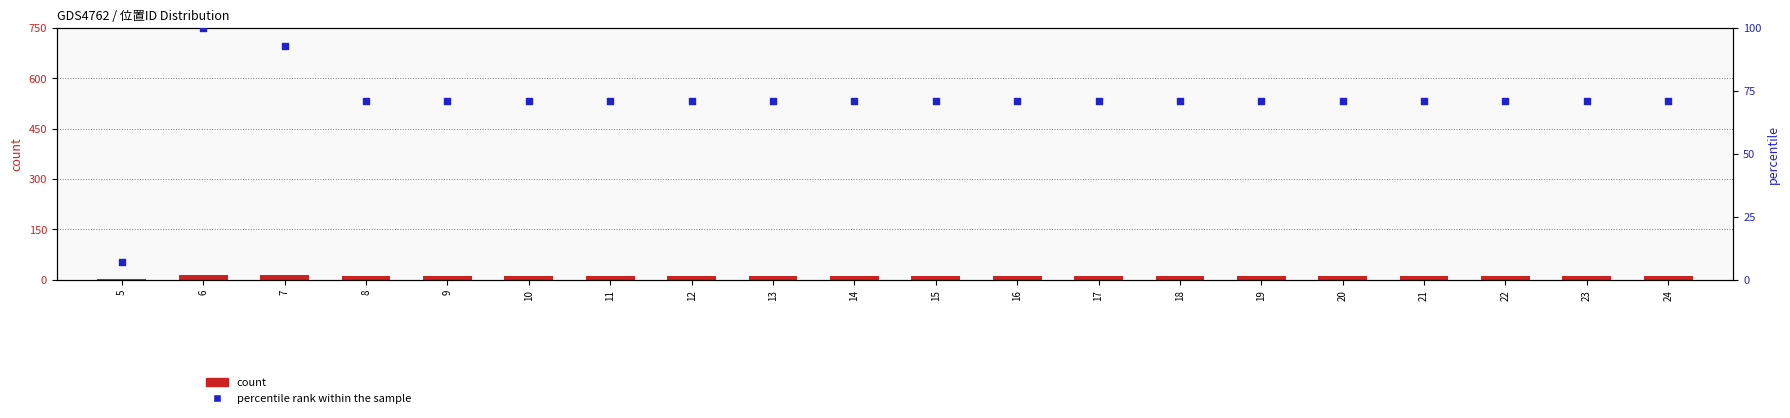

At how many categories does at least one series exceed 60?

19